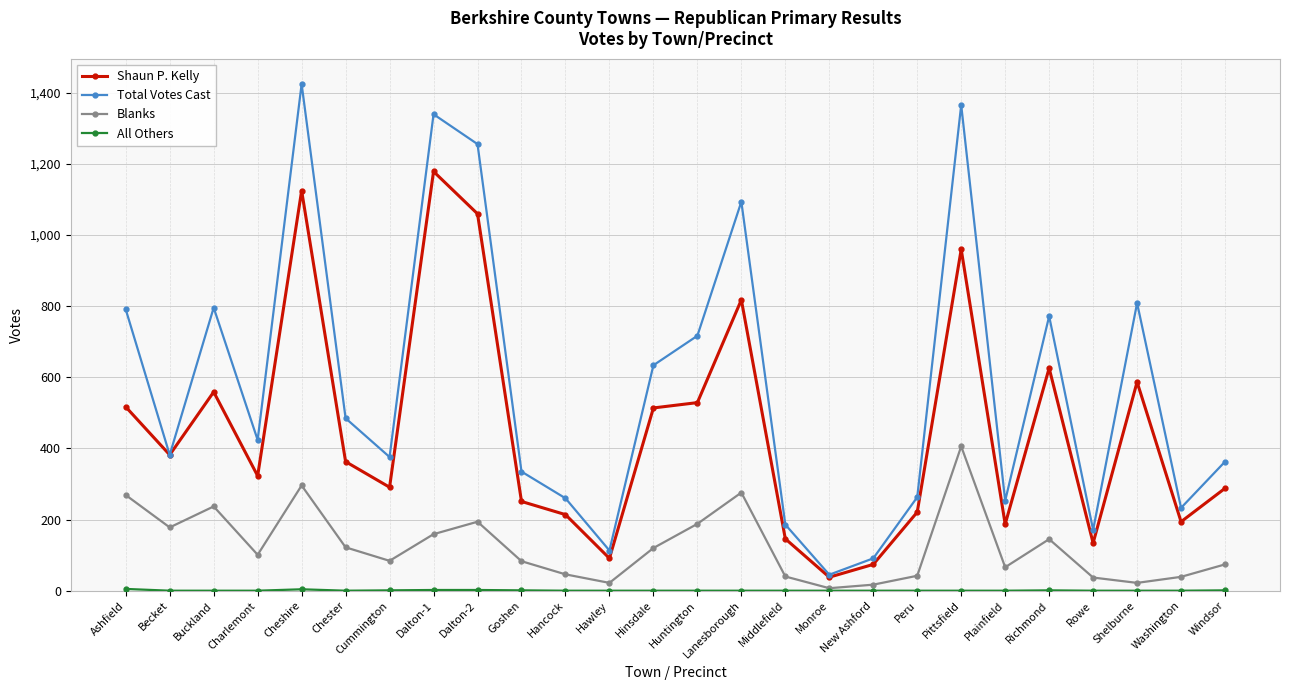

What is the difference between the highest and lowest values at Charlemont?

424